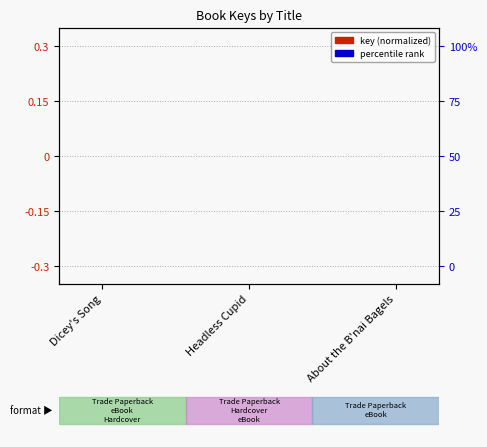

What are all the series names shown in the legend?

key (normalized), percentile rank